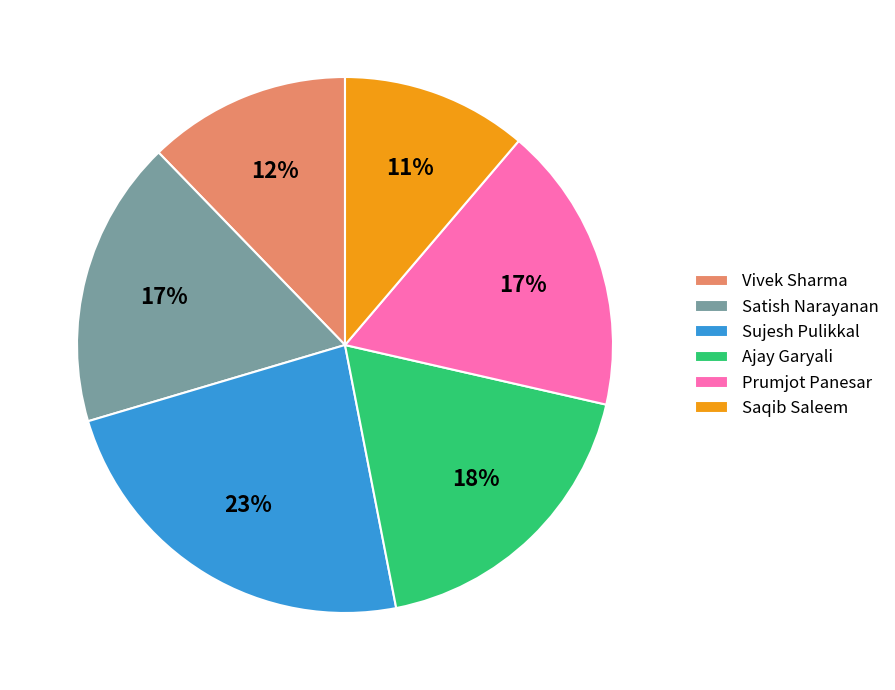

Combined, do Sujesh Pulikkal and Satish Narayanan account for over 50%?

No